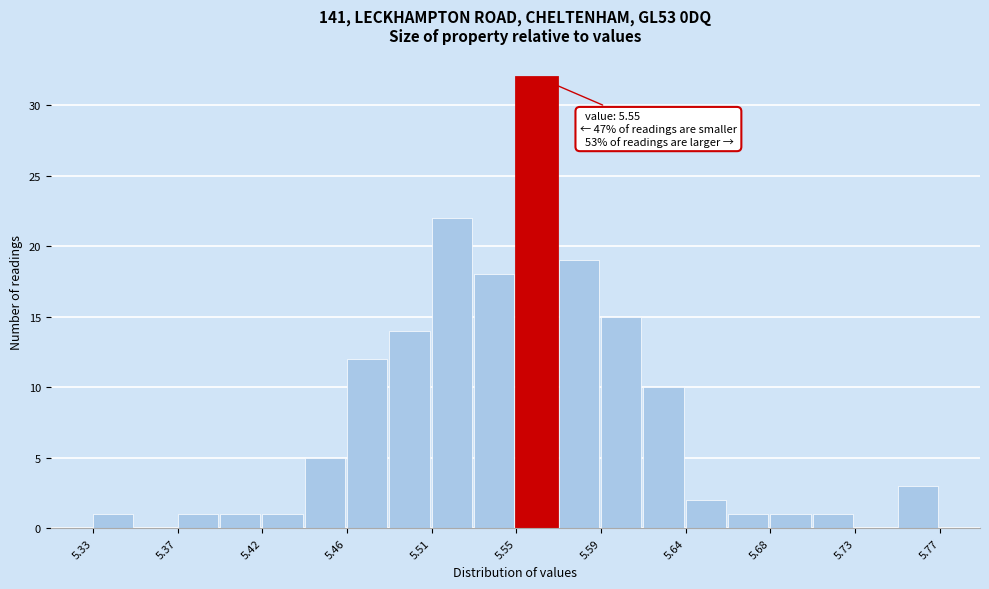

Which range on the x-axis has the tallest bar?

5.550 to 5.572